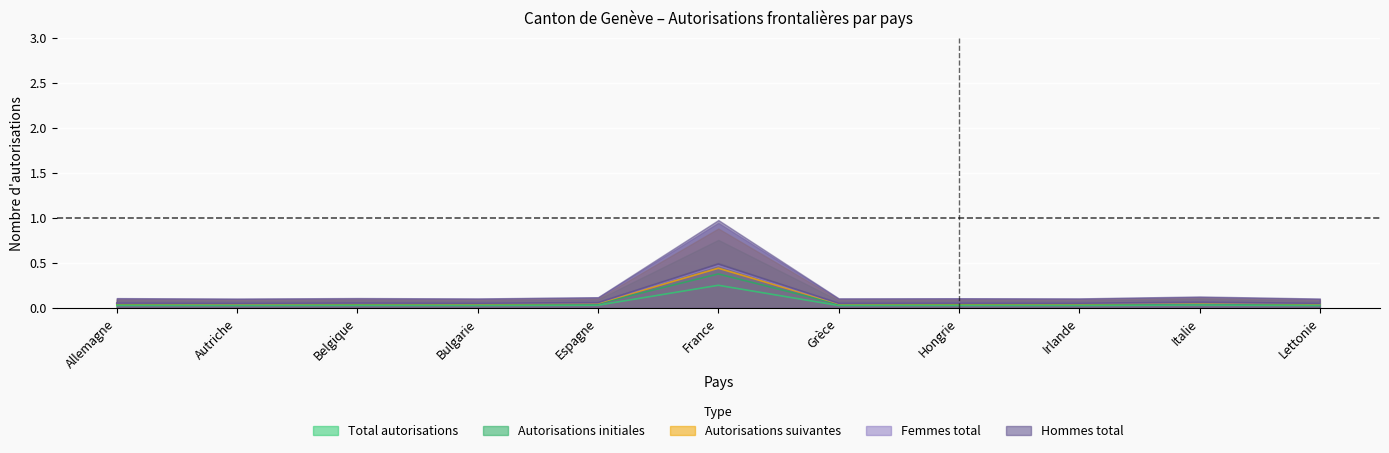

What is the sum of the Total autorisations values at Grèce and Belgique?

0.1